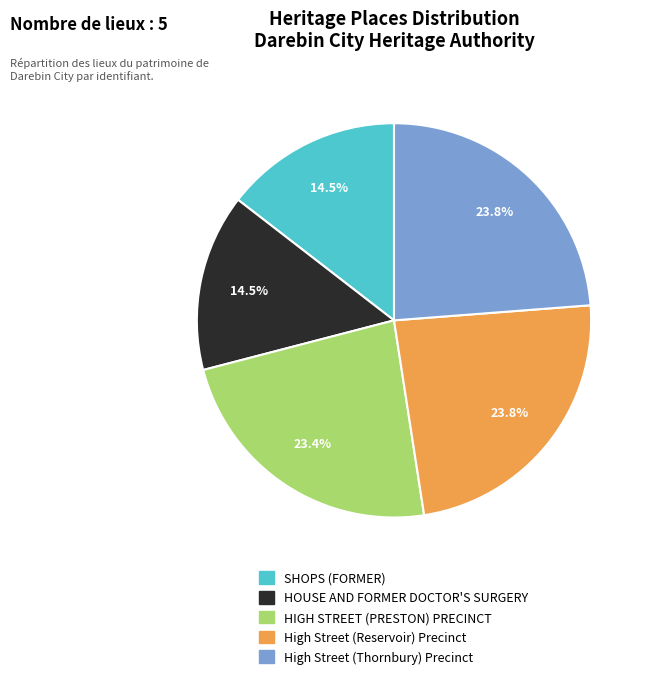

Combined, do HIGH STREET (PRESTON) PRECINCT and High Street (Thornbury) Precinct account for over 50%?

No